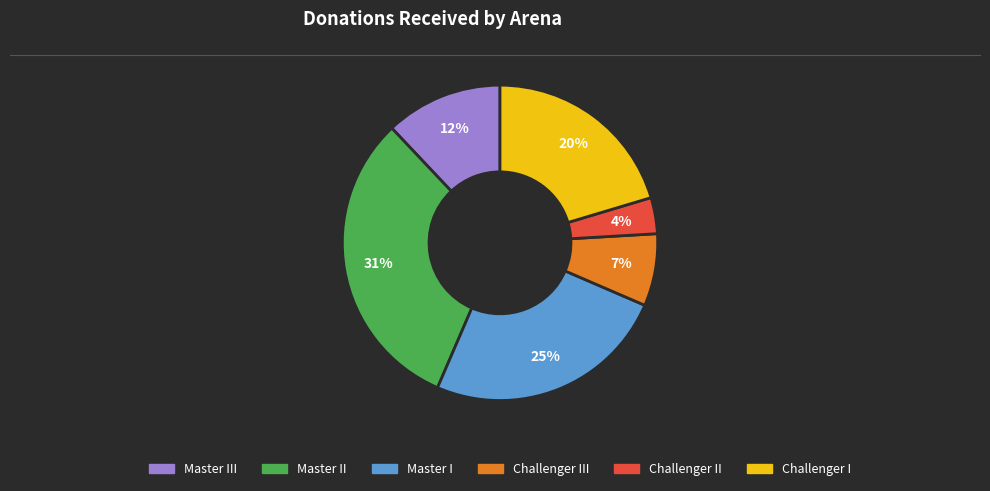

To the nearest percent, what is the average slice percentage?

17%